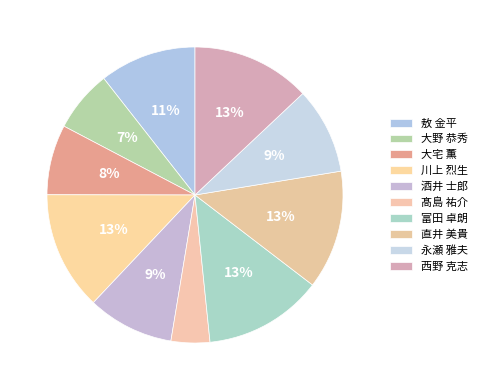

Which category has the biggest portion of the pie?

川上 烈生